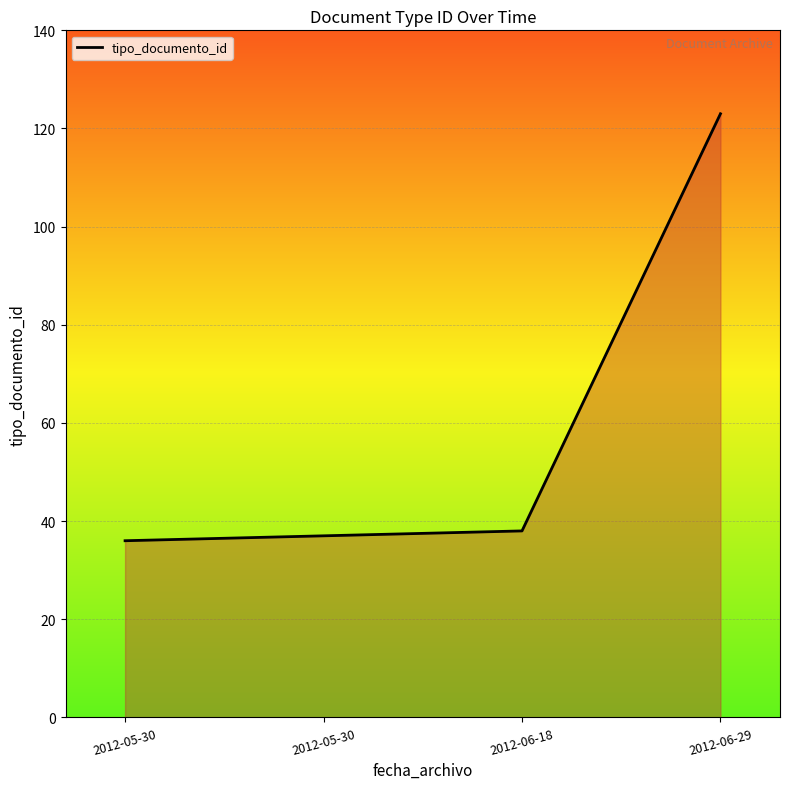

List the labels in order of value, largest first.

2012-06-29, 2012-06-18, 2012-05-30, 2012-05-30